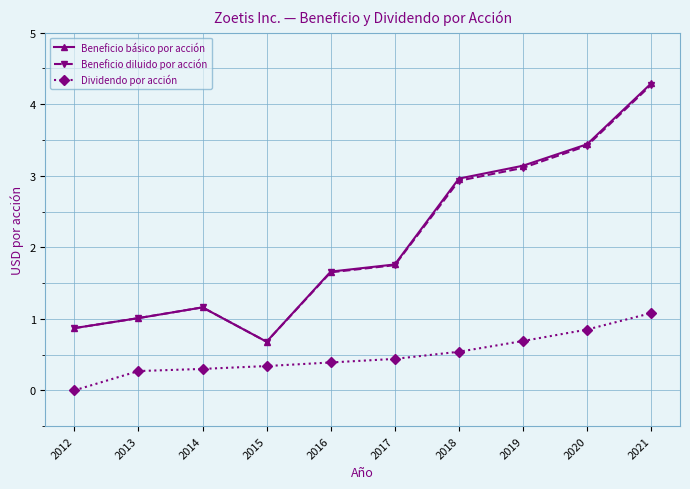

At which category does Beneficio básico por acción reach its first local peak?

2014